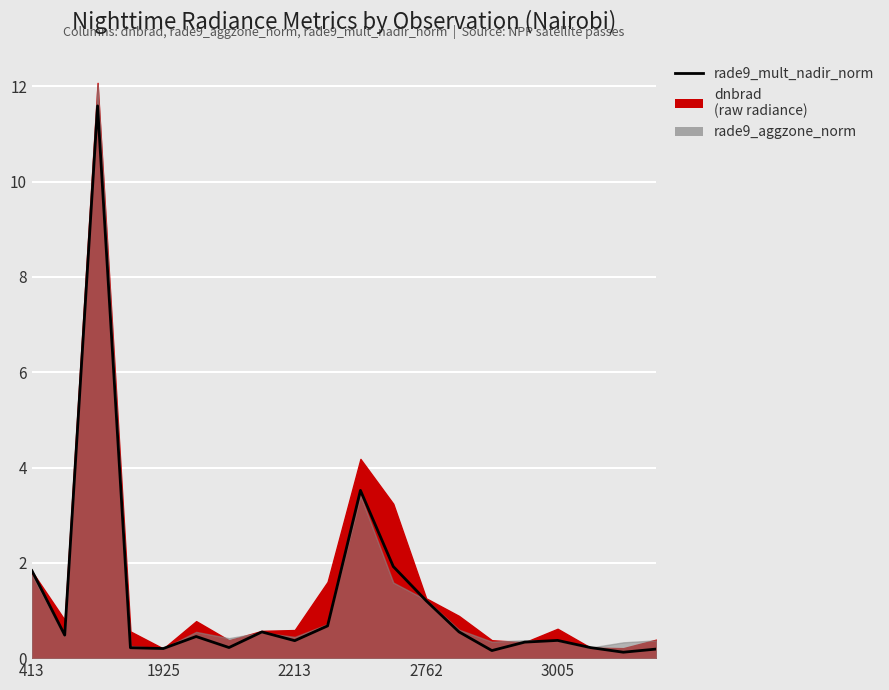

The chart shows a value of 0.3 at 15. True or false?

True